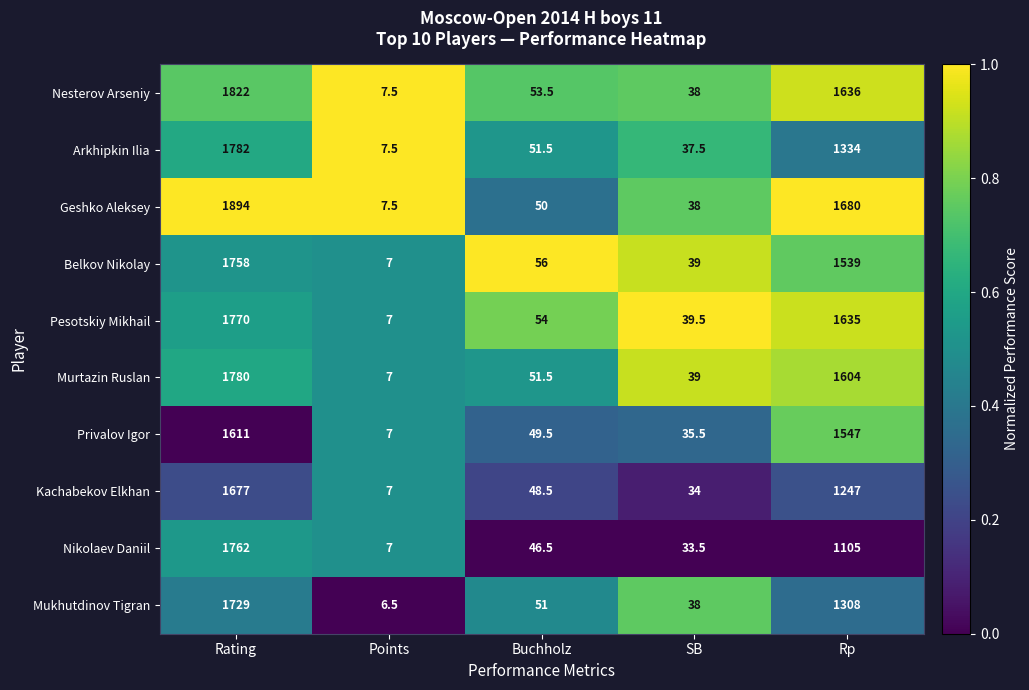

Rank the series by their maximum value, from lowest to highest.

Privalov Igor, Kachabekov Elkhan, Mukhutdinov Tigran, Belkov Nikolay, Nikolaev Daniil, Pesotskiy Mikhail, Murtazin Ruslan, Arkhipkin Ilia, Nesterov Arseniy, Geshko Aleksey